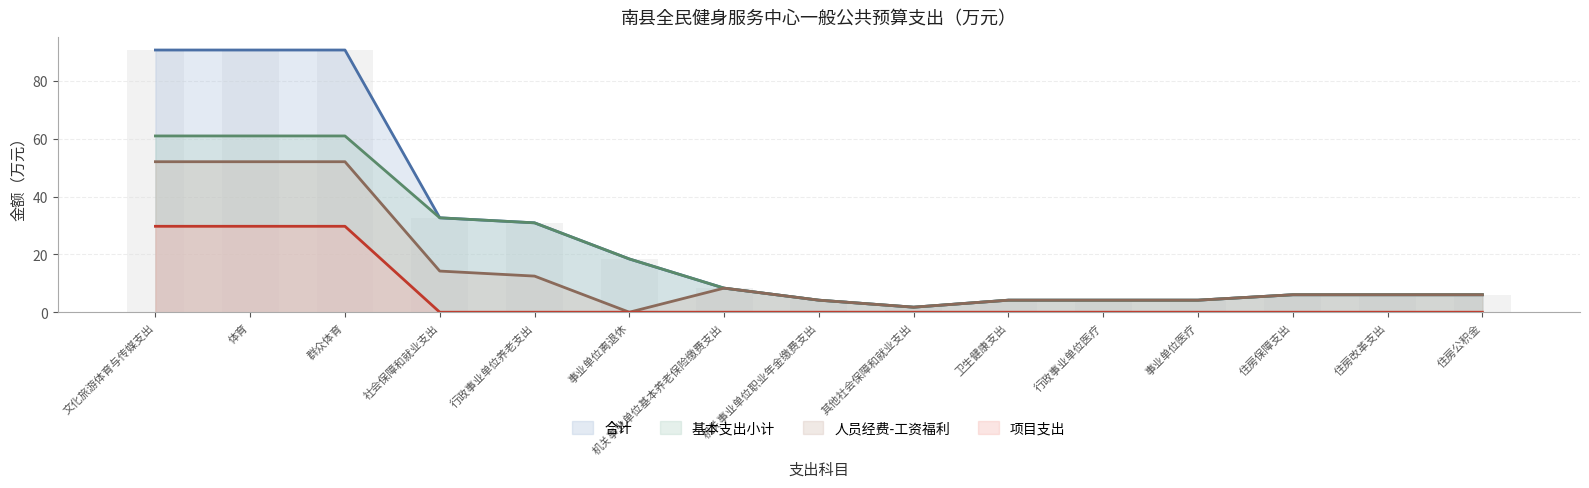

The 人员经费-工资福利 series shows 12.5 at 行政事业单位养老支出. True or false?

True